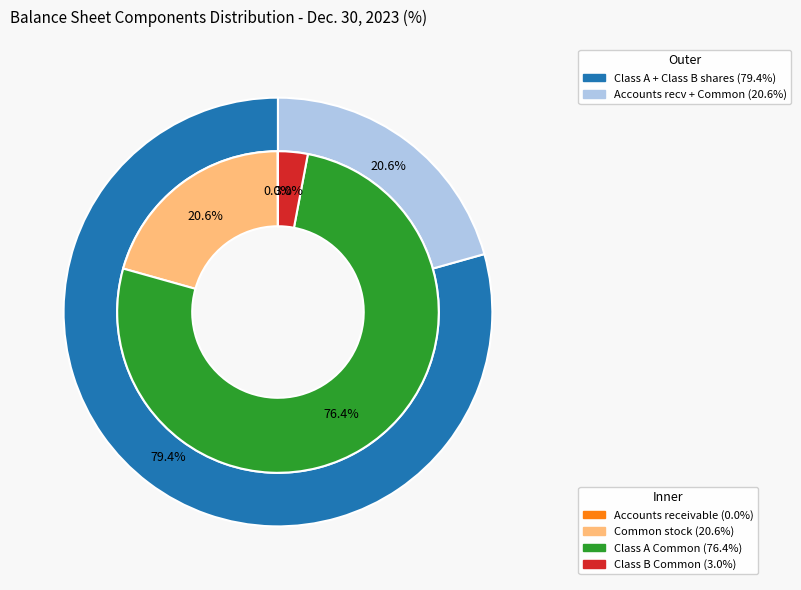

Count the number of slices in the pie.

4